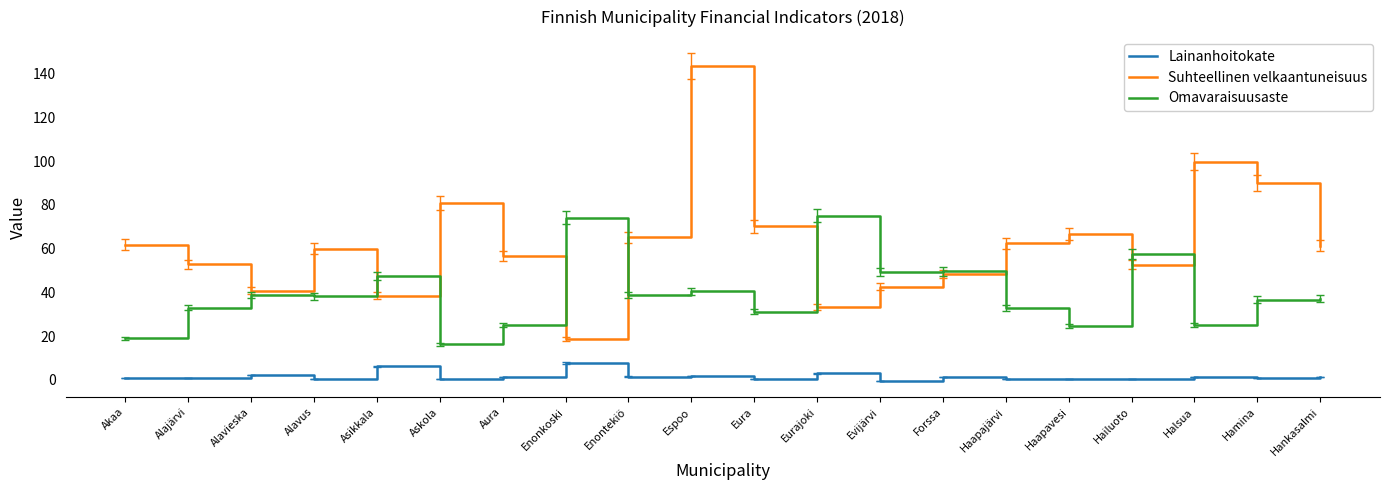

What position from the left is Haapavesi?

16